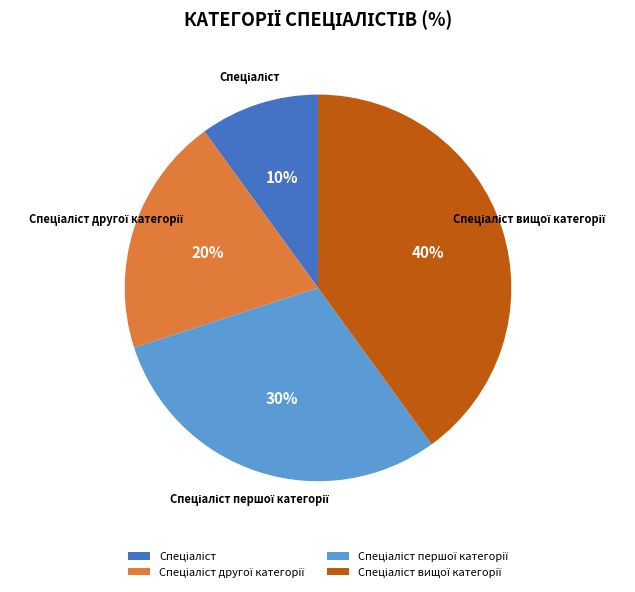

Is there any slice that represents more than half of the pie?

No